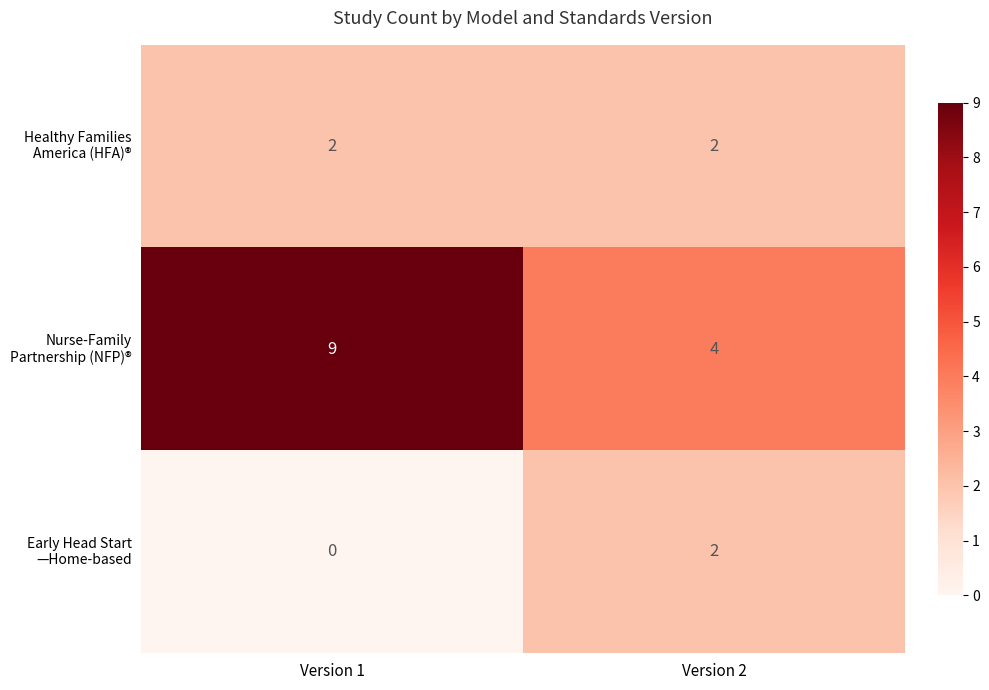

At which category does the chart reach its minimum across all series?

Version 1